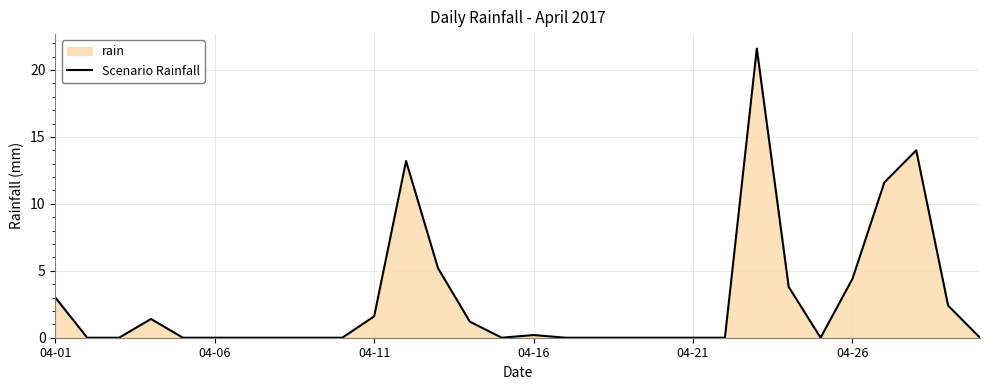

What is the approximate value at 04-16?

0.2